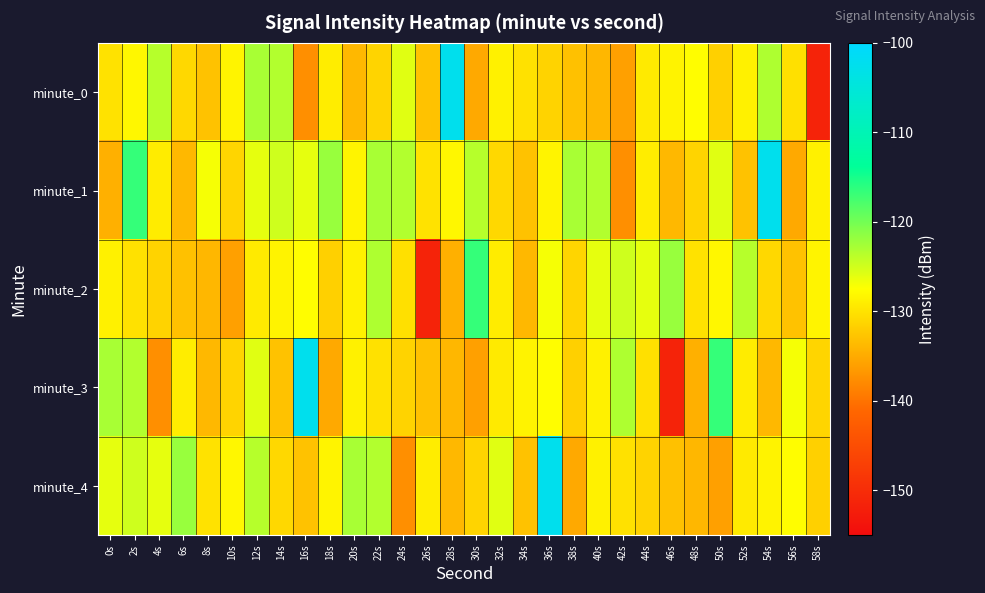

What is the smallest value displayed?

-151.4